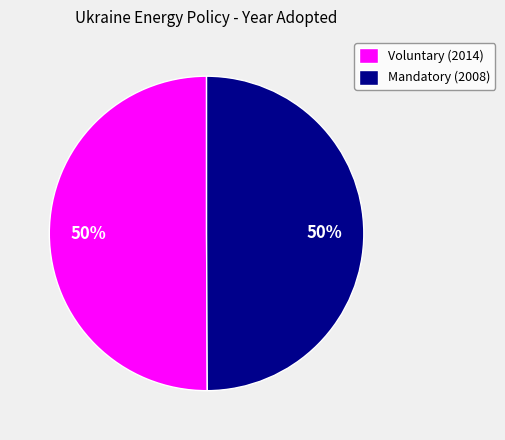

Approximately how many times larger is the value at Mandatory (2008) compared to Voluntary (2014)?

1.0